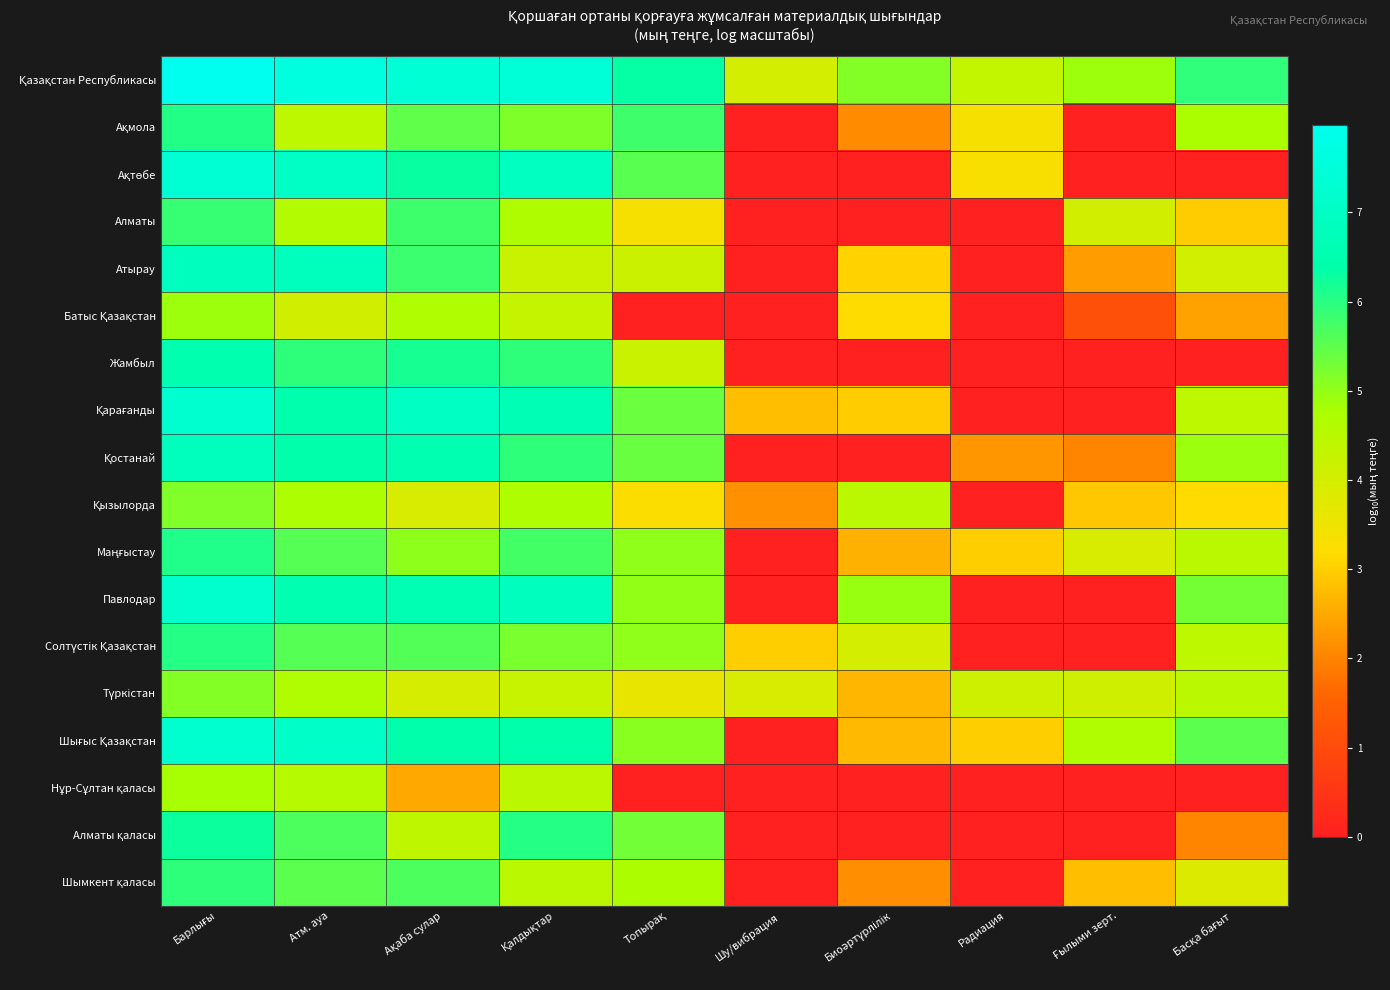

At Шу/вибрация, list the series in order from smallest to largest.

Ақмола, Ақтөбе, Алматы, Атырау, Батыс Қазақстан, Жамбыл, Қостанай, Маңғыстау, Павлодар, Шығыс Қазақстан, Нұр-Сұлтан қаласы, Алматы қаласы, Шымкент қаласы, Қызылорда, Қарағанды, Солтүстік Қазақстан, Түркістан, Қазақстан Республикасы